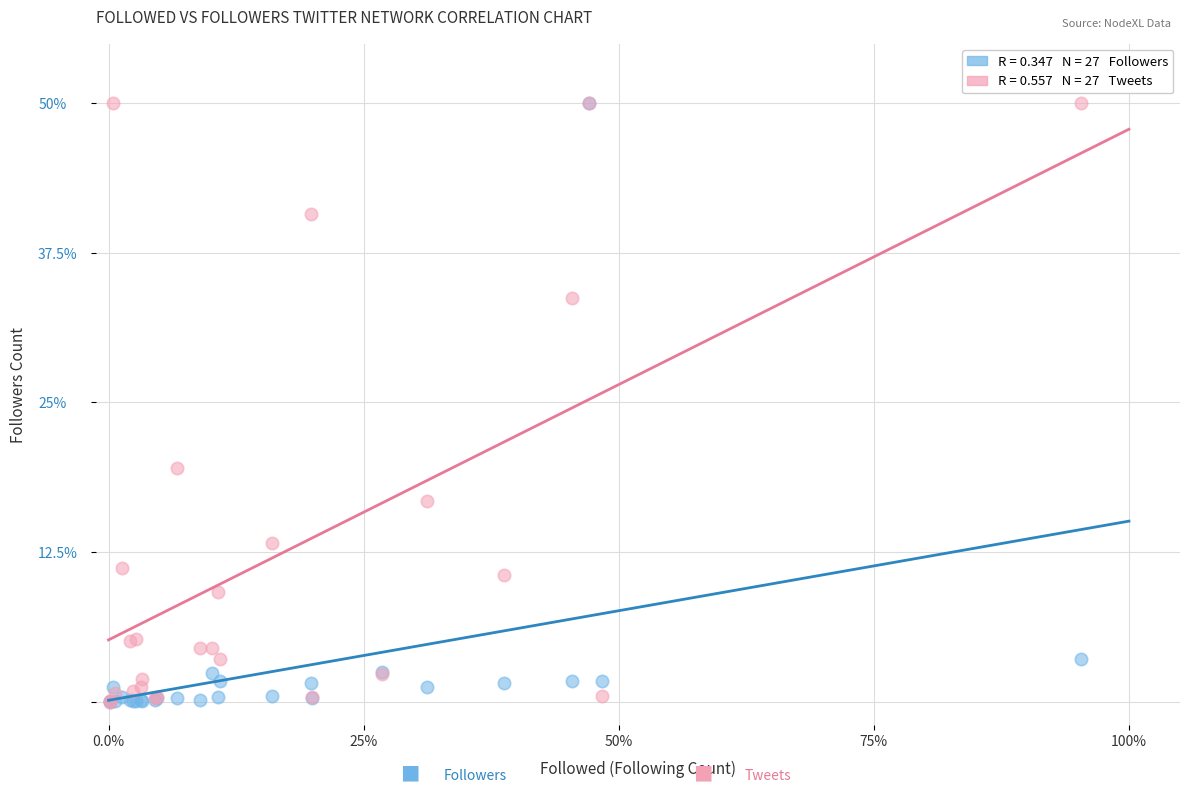

Across all series, what Y value is closest to 25?

19.5